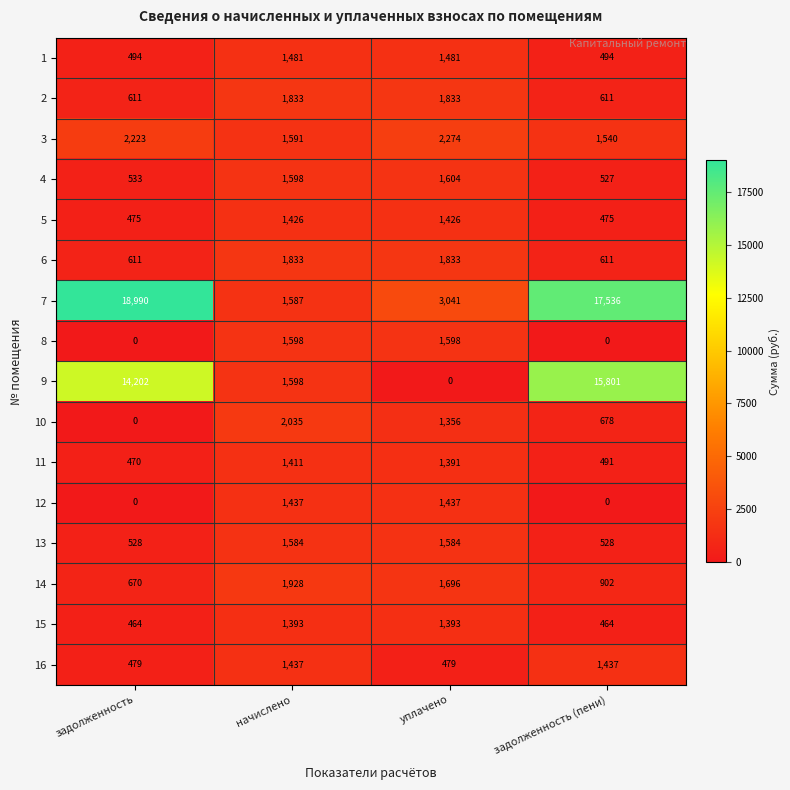

The value of 10 at уплачено is 922. True or false?

False